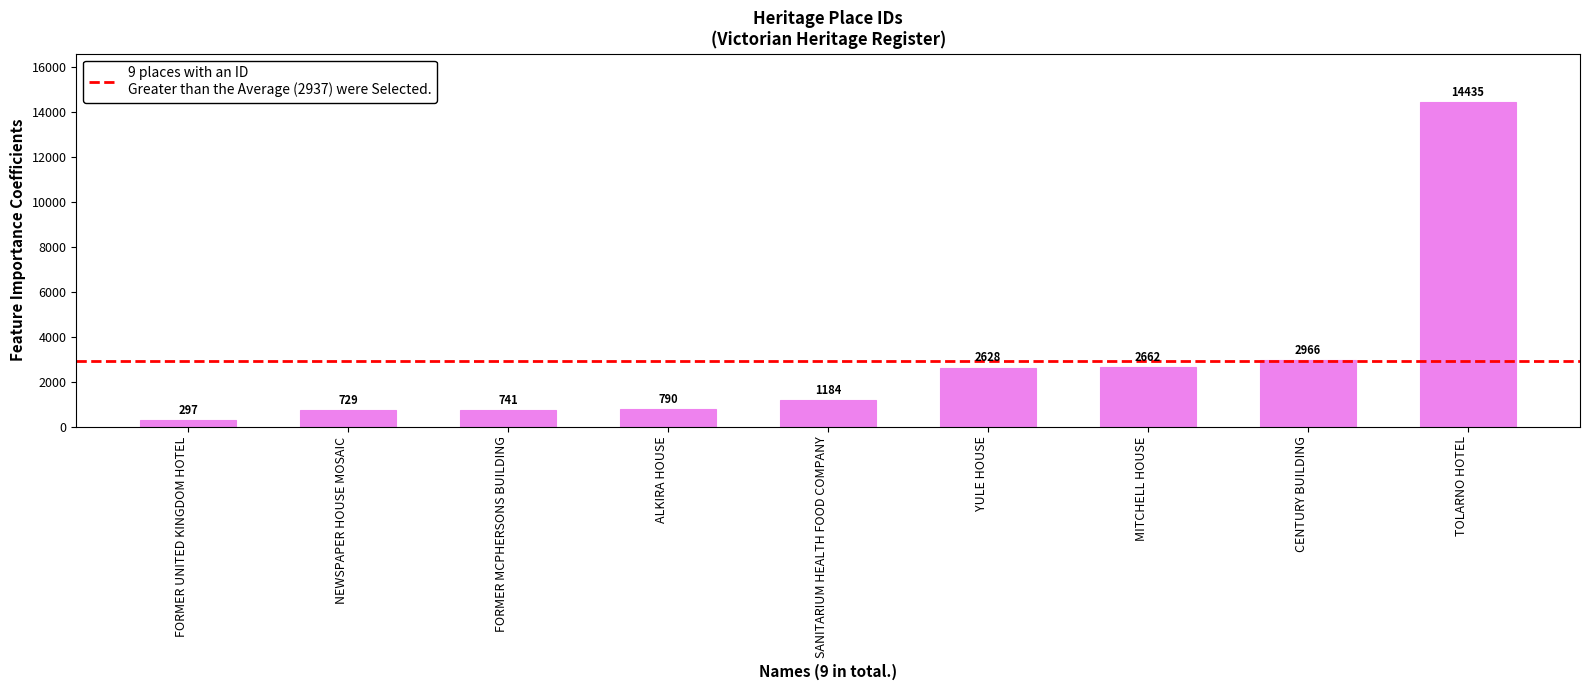

The value at CENTURY BUILDING is 2966. True or false?

True